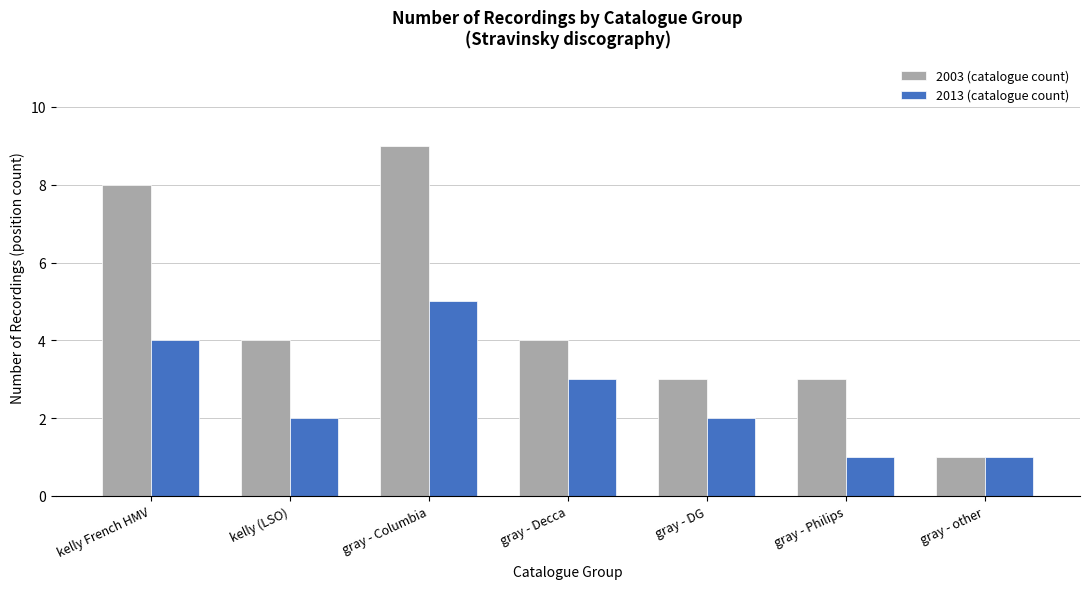

Rank the series by their maximum value, from highest to lowest.

2003 (catalogue count), 2013 (catalogue count)